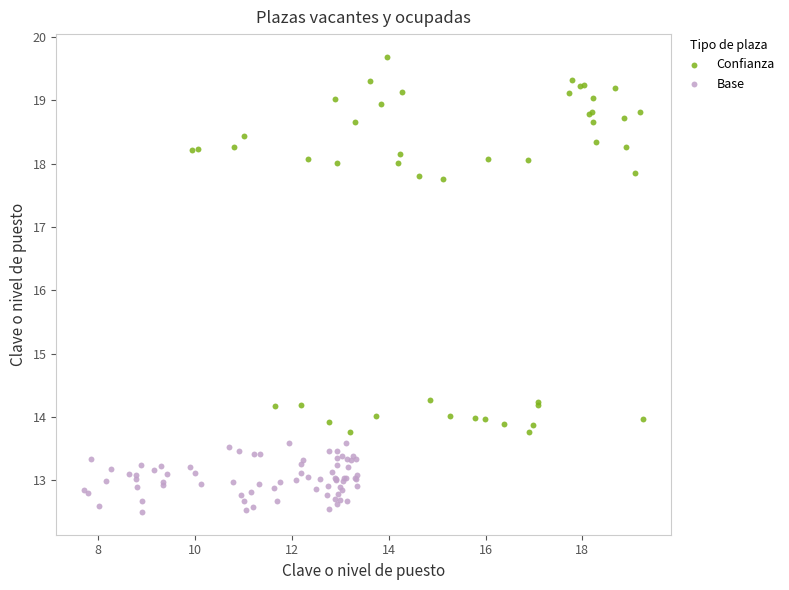

Which series has the largest Y range (max minus min)?

Confianza